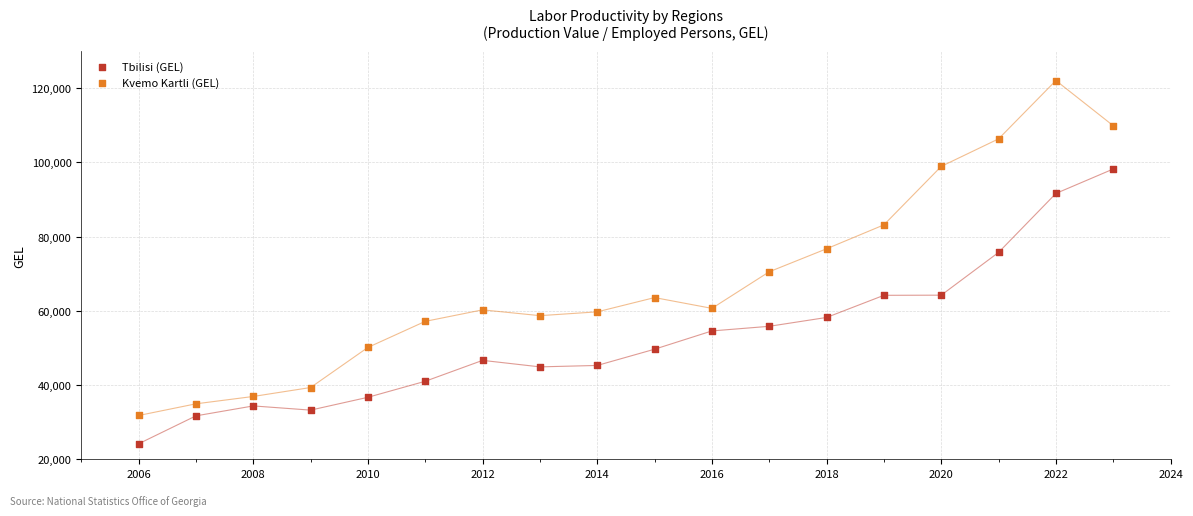

Across all data points, what is the range of Y values (max minus min)?

97866